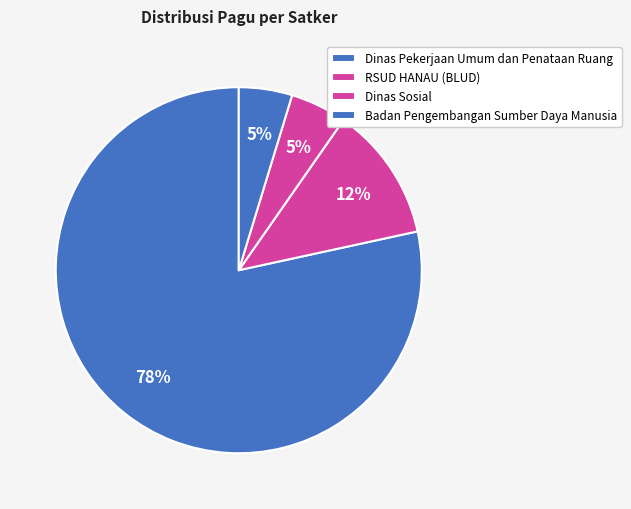

Which category has the smallest portion of the pie?

Dinas Pekerjaan Umum dan Penataan Ruang